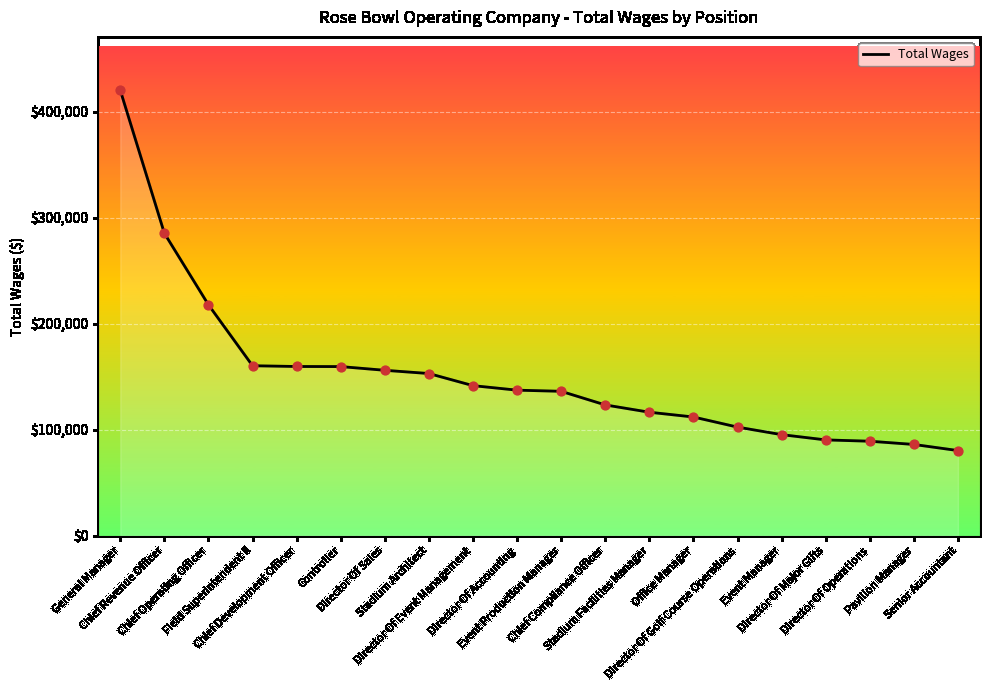

What is the change in value from Chief Compliance Officer to Pavilion Manager?

-37309